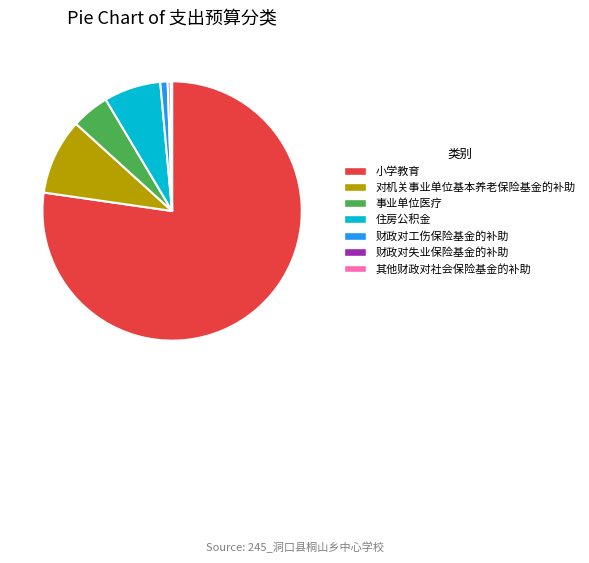

Combined, do 事业单位医疗 and 小学教育 account for over 50%?

Yes